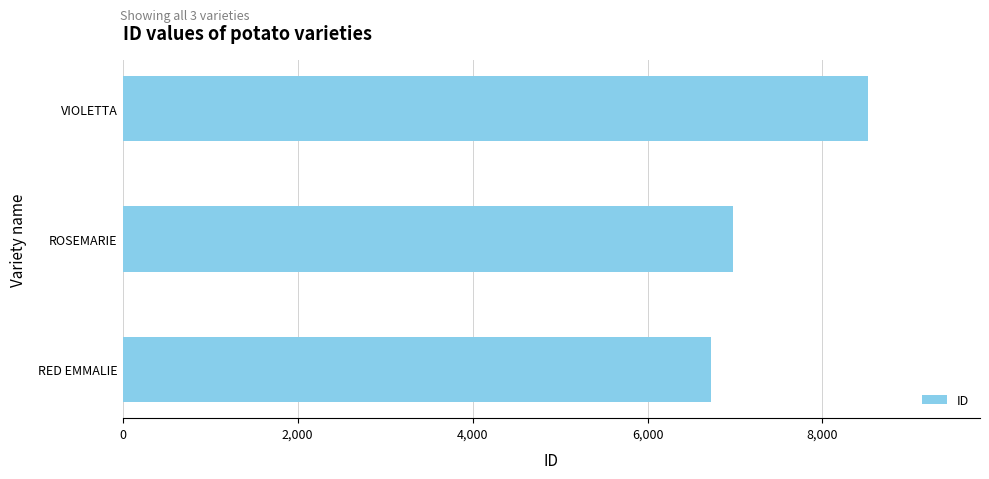

How many distinct data groups are displayed?

1